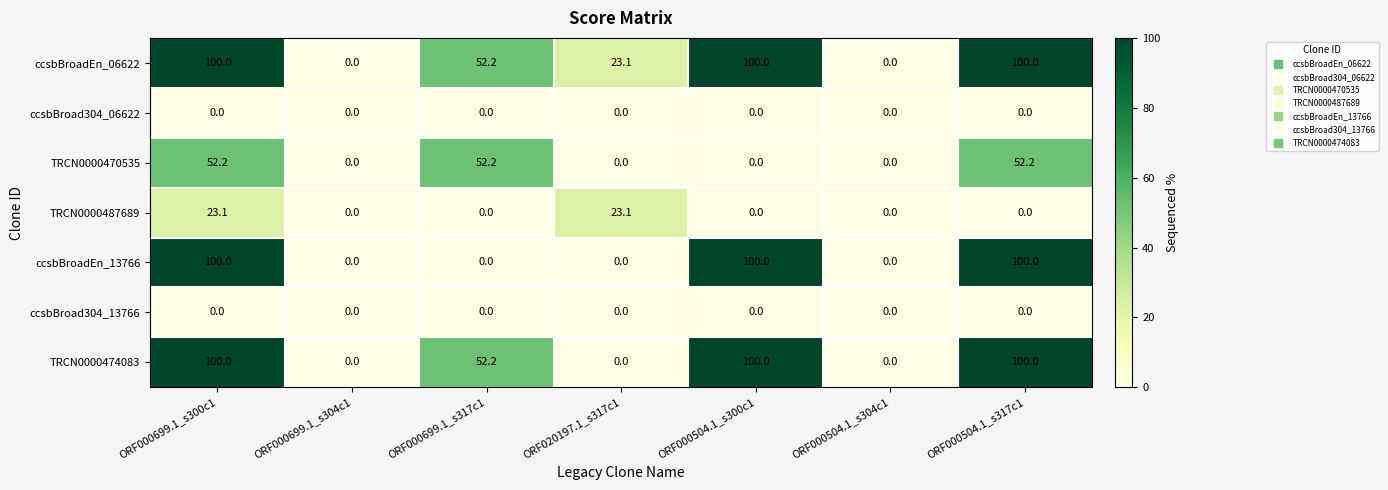

How many ccsbBroadEn_06622 values are between 0 and 100?

7